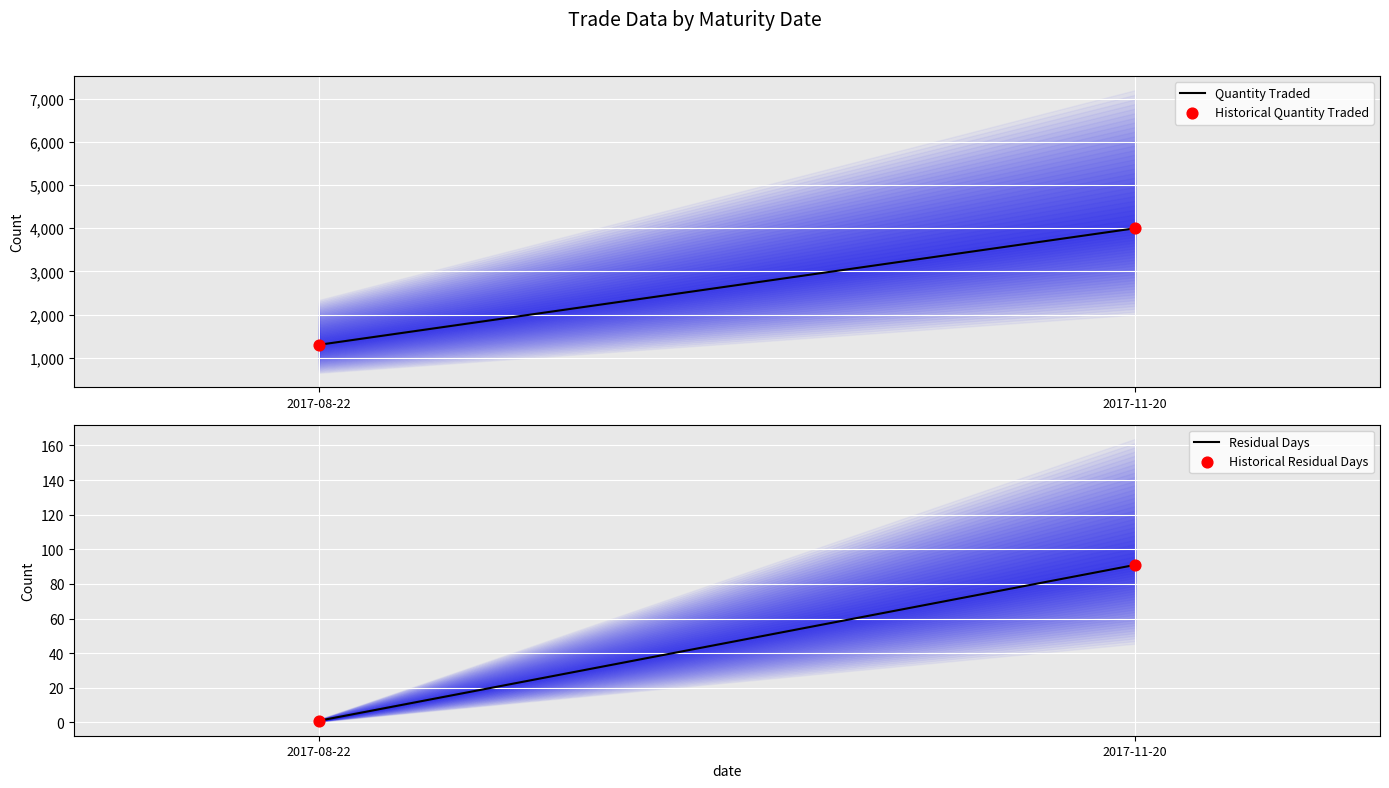

At how many categories does at least one series exceed 847?

2